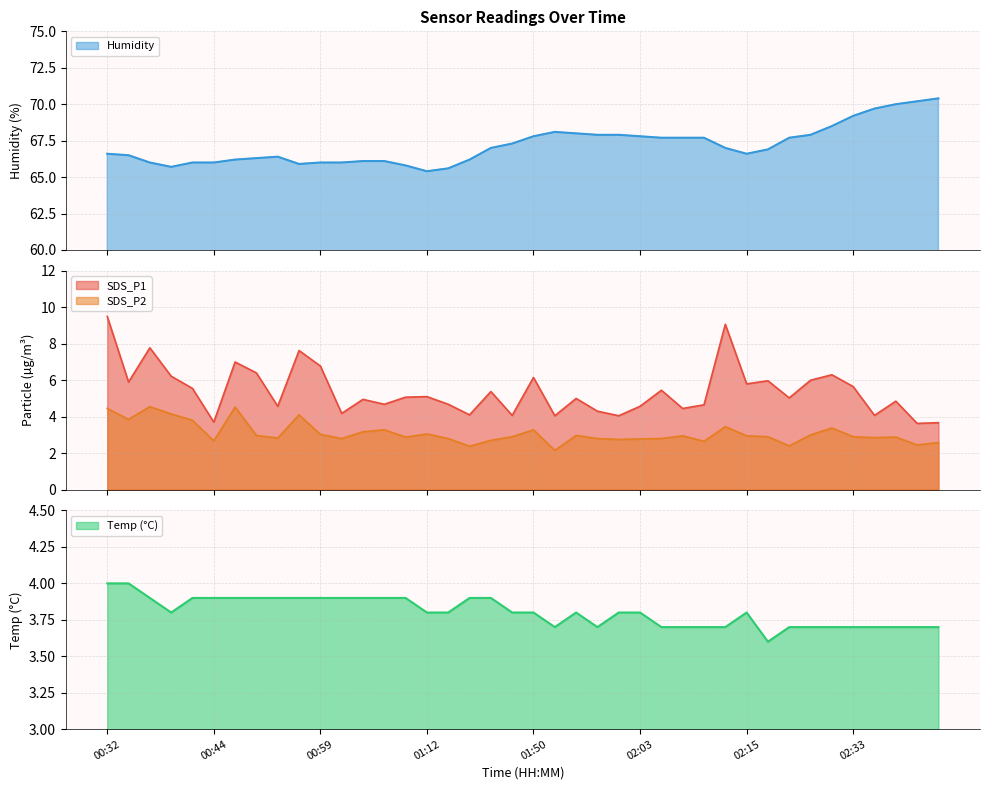

What is the difference between the highest and lowest values at 01:55?

65.0